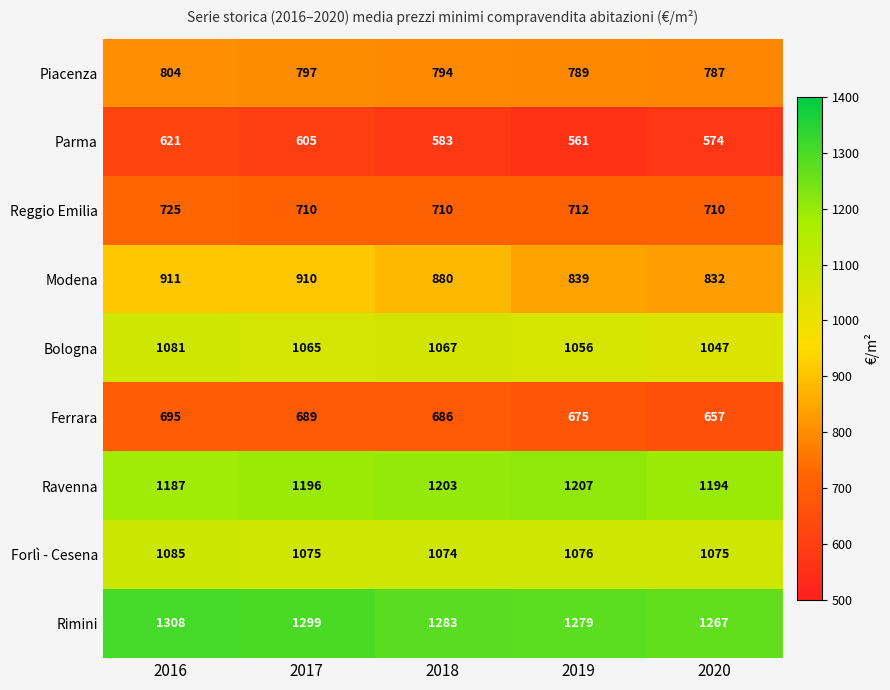

Which series has the largest total across all categories?

Rimini